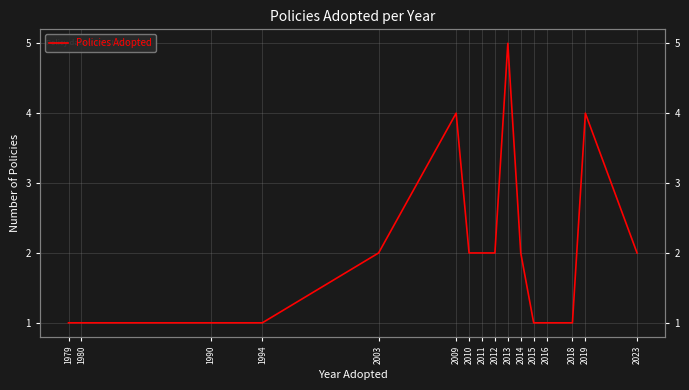

Approximately how many times larger is the value at 2012 compared to 1979?

2.0